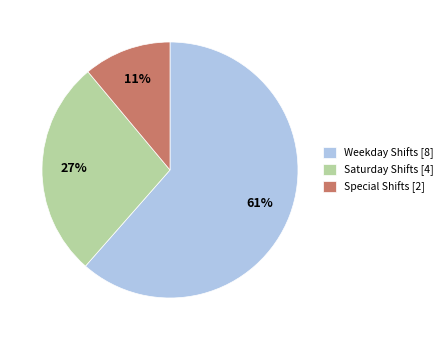

Between Special Shifts [2] and Saturday Shifts [4], which is larger?

Saturday Shifts [4]